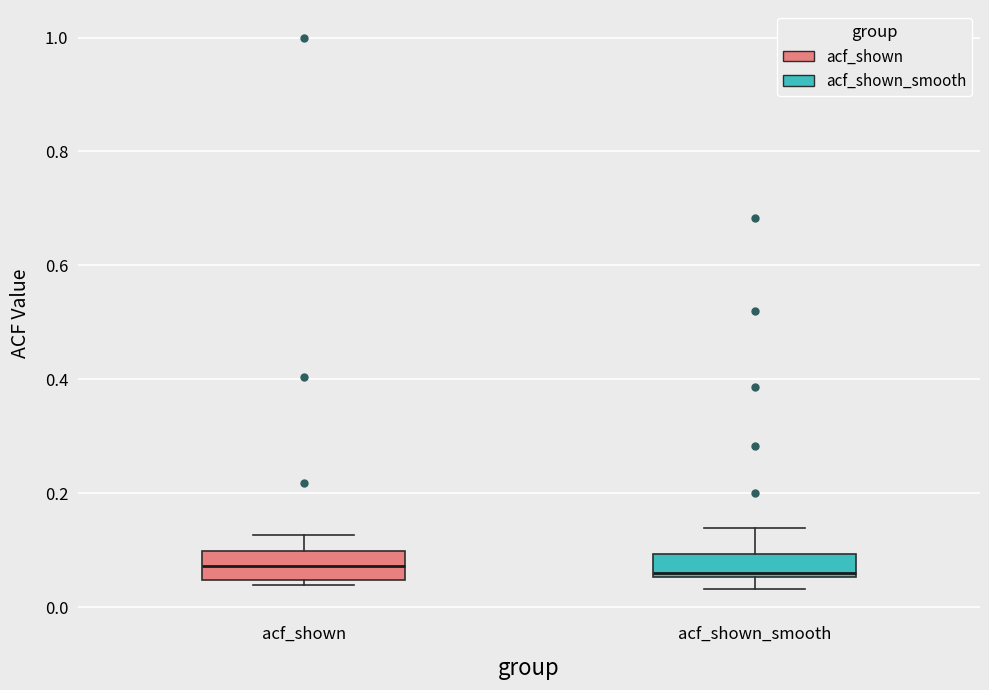

Reading left to right, read every box against the y-axis: the position of its median line, the range the box covers, and the ends of its whiskers. The values are not printed on the chart, so give them approximately, as read against the axis.

acf_shown: median 0.08, box 0.04 to 0.10, whiskers 0.04 (just below the box's lower edge) to 0.12
acf_shown_smooth: median 0.06 (just above the box's lower edge), box 0.06 to 0.10, whiskers 0.04 to 0.14